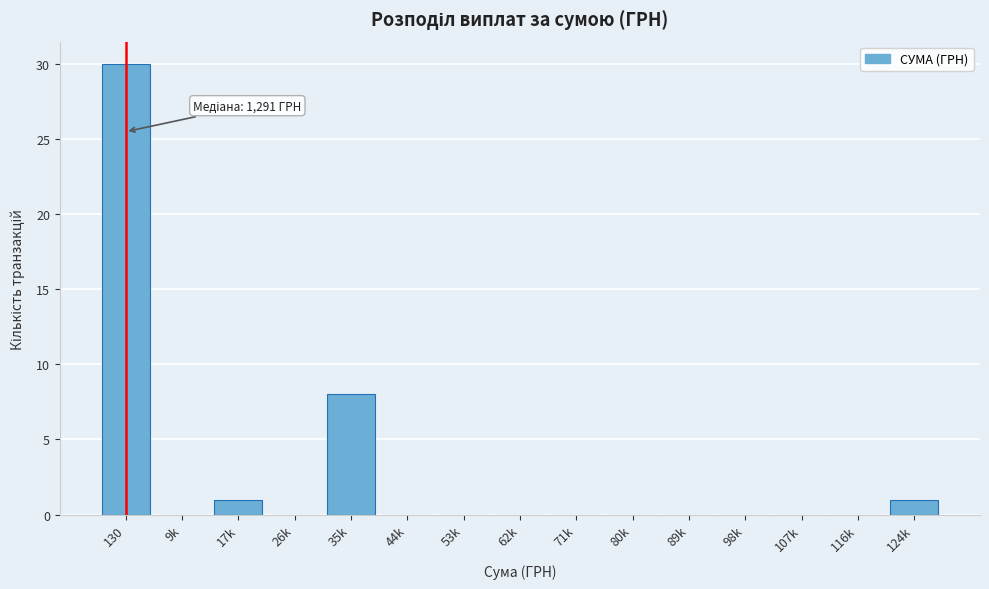

Reading right to left, what are all the values shown in this chart?

124k=1	116k=0	107k=0	98k=0	89k=0	80k=0	71k=0	62k=0	53k=0	44k=0	35k=8	26k=0	17k=1	9k=0	130=30